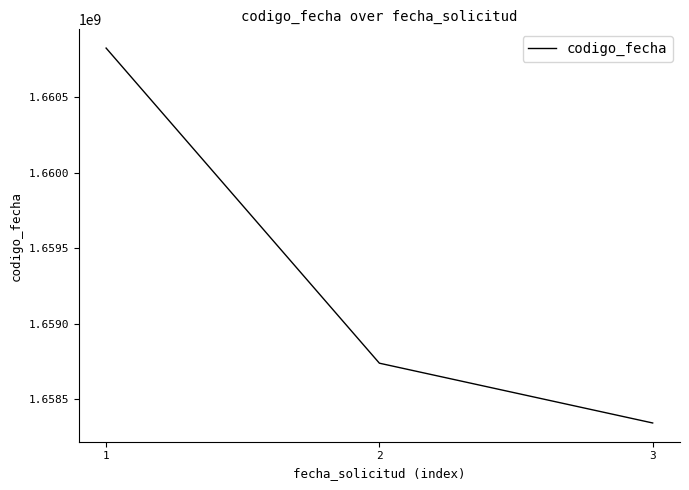

Where does the data first go above 1658737522?

1